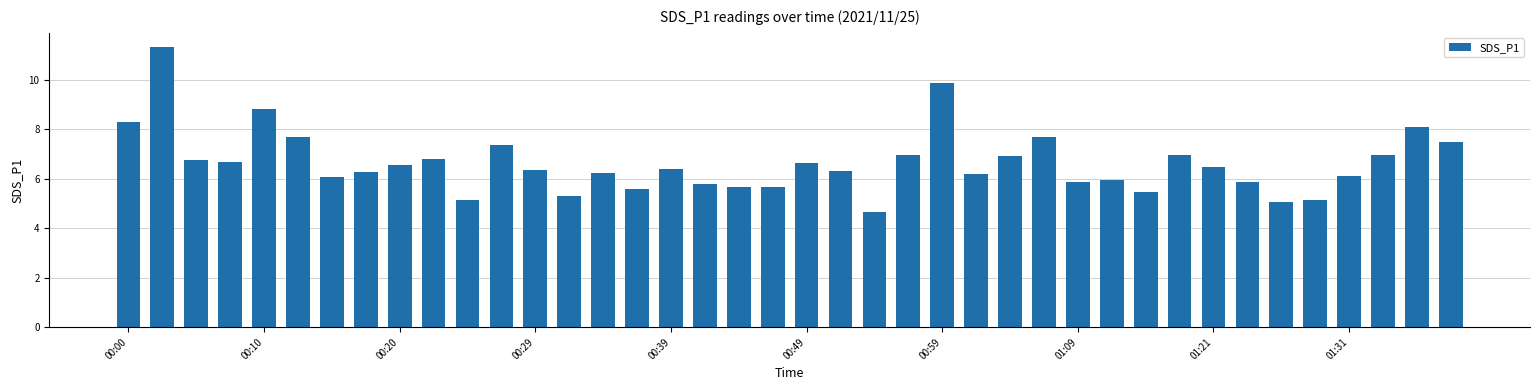

What is the value of the 17th bar from the left?

6.4